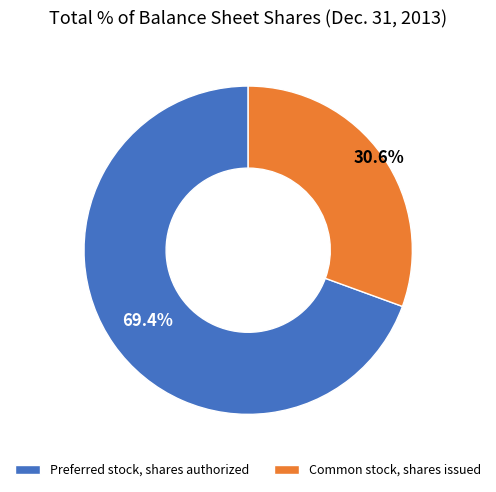

Rank the categories by value from highest to lowest.

Preferred stock, shares authorized, Common stock, shares issued